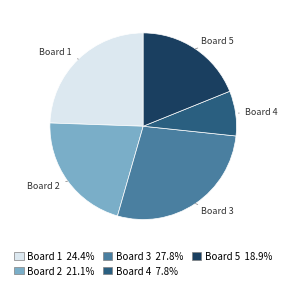

How many segments does this pie chart have?

5